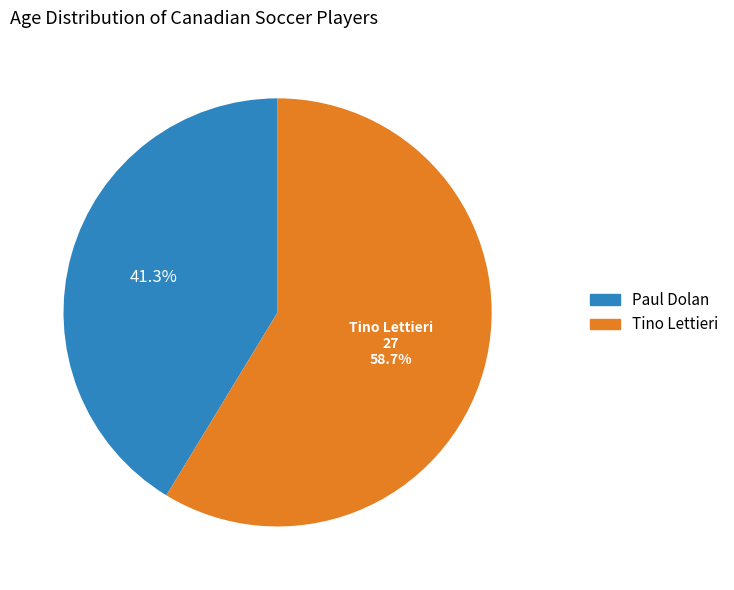

Does any single category account for the majority?

Yes